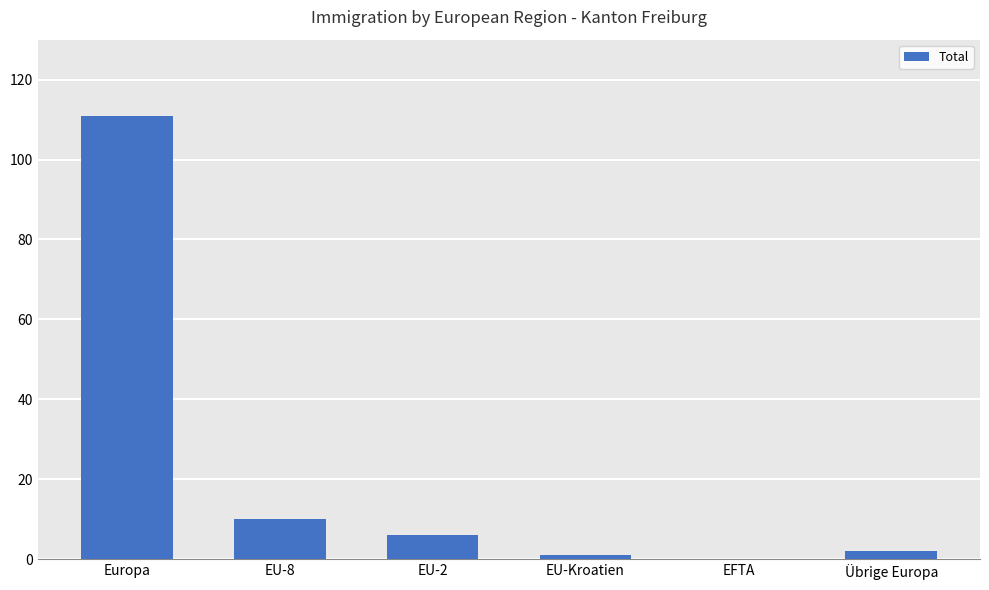

What is the sum of all values?

130